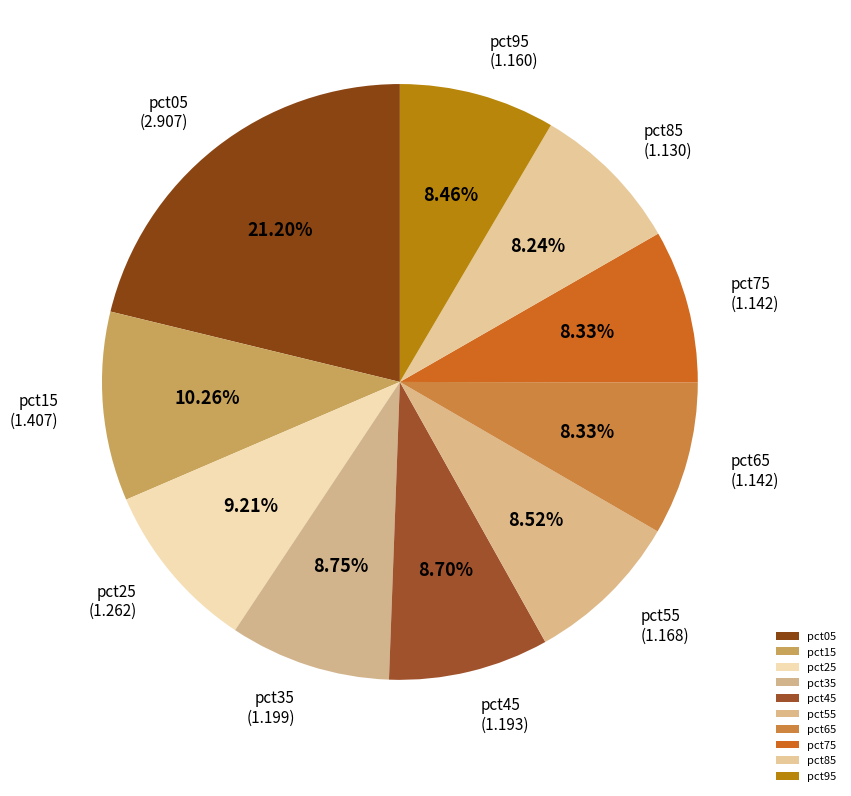

Which has a higher value, pct75 or pct15?

pct15